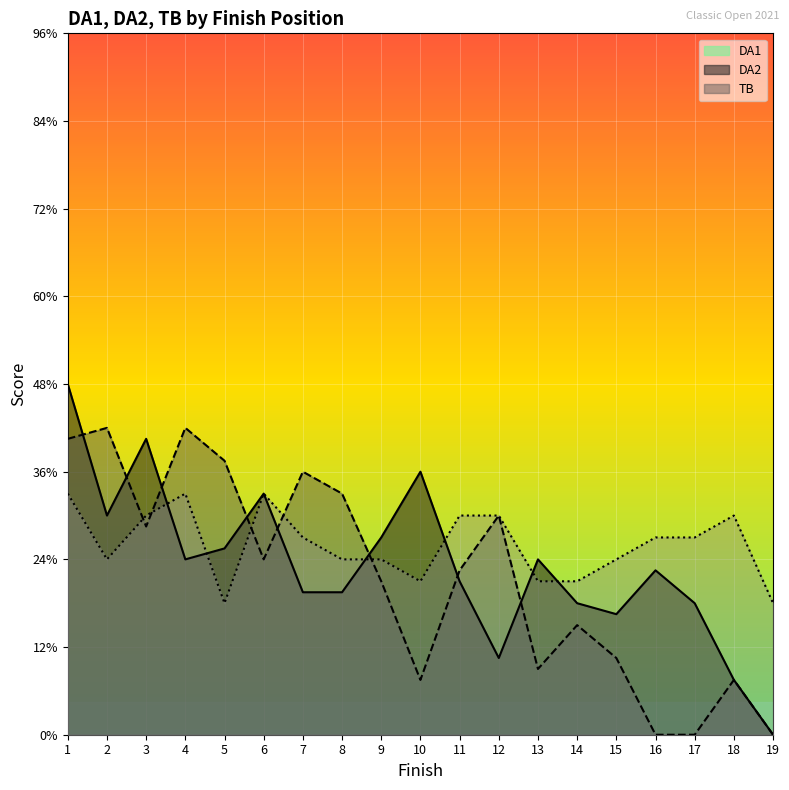

Reading left to right, what are all the values shown in this chart?

DA1: 1=16.0	2=10.0	3=13.5	4=8.0	5=8.5	6=11.0	7=6.5	8=6.5	9=9.0	10=12.0	11=7.0	12=3.5	13=8.0	14=6.0	15=5.5	16=7.5	17=6.0	18=2.5	19=0.0
DA2: 1=13.5	2=14.0	3=9.5	4=14.0	5=12.5	6=8.0	7=12.0	8=11.0	9=7.0	10=2.5	11=7.5	12=10.0	13=3.0	14=5.0	15=3.5	16=0.0	17=0.0	18=2.5	19=0.0
TB: 1=11.0	2=8.0	3=10.0	4=11.0	5=6.0	6=11.0	7=9.0	8=8.0	9=8.0	10=7.0	11=10.0	12=10.0	13=7.0	14=7.0	15=8.0	16=9.0	17=9.0	18=10.0	19=6.0